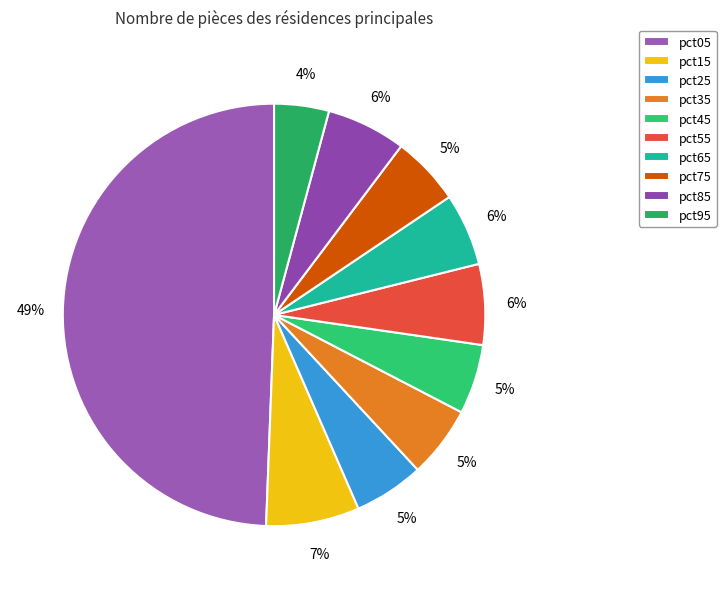

Does pct05 account for over 50% of the chart?

No